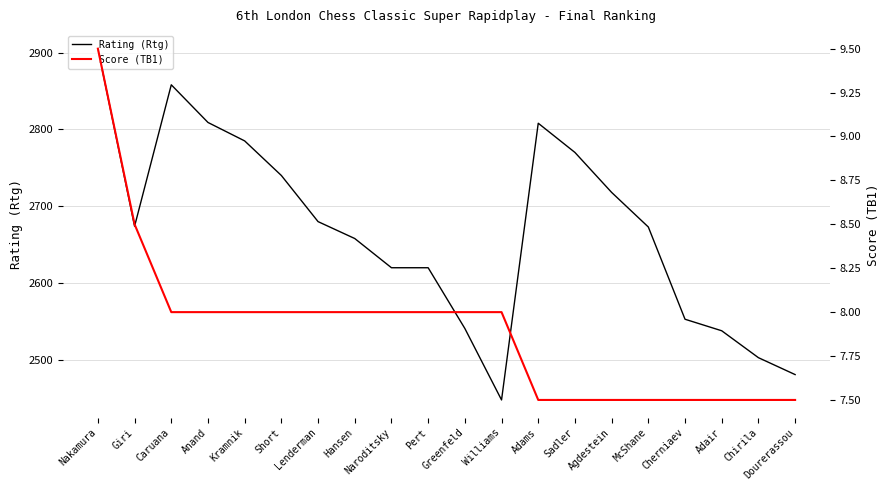

Where does the Rating (Rtg) series first go above 2674?

Nakamura